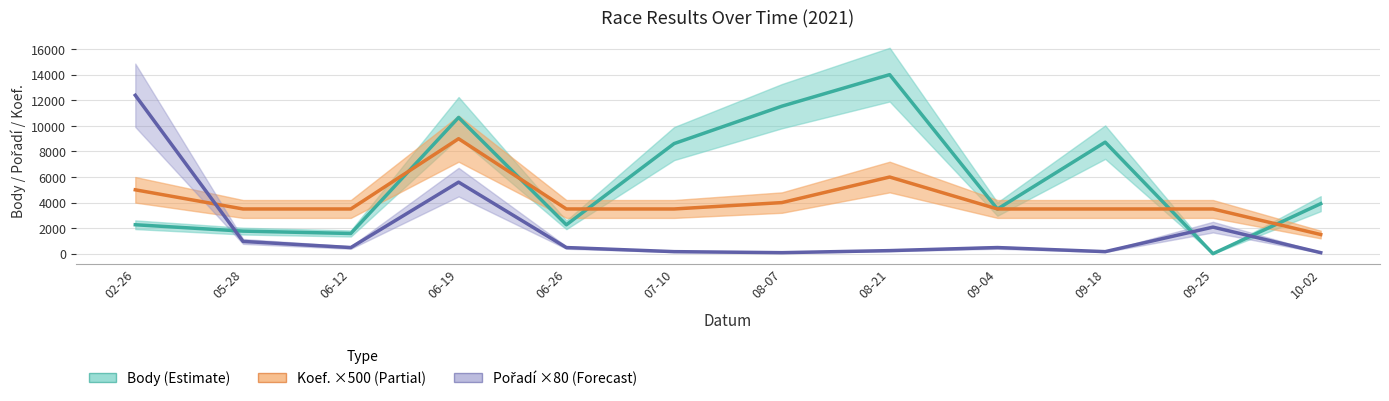

What is the difference between the second highest and minimum values in the Koef. (scaled ×500) series?

4500